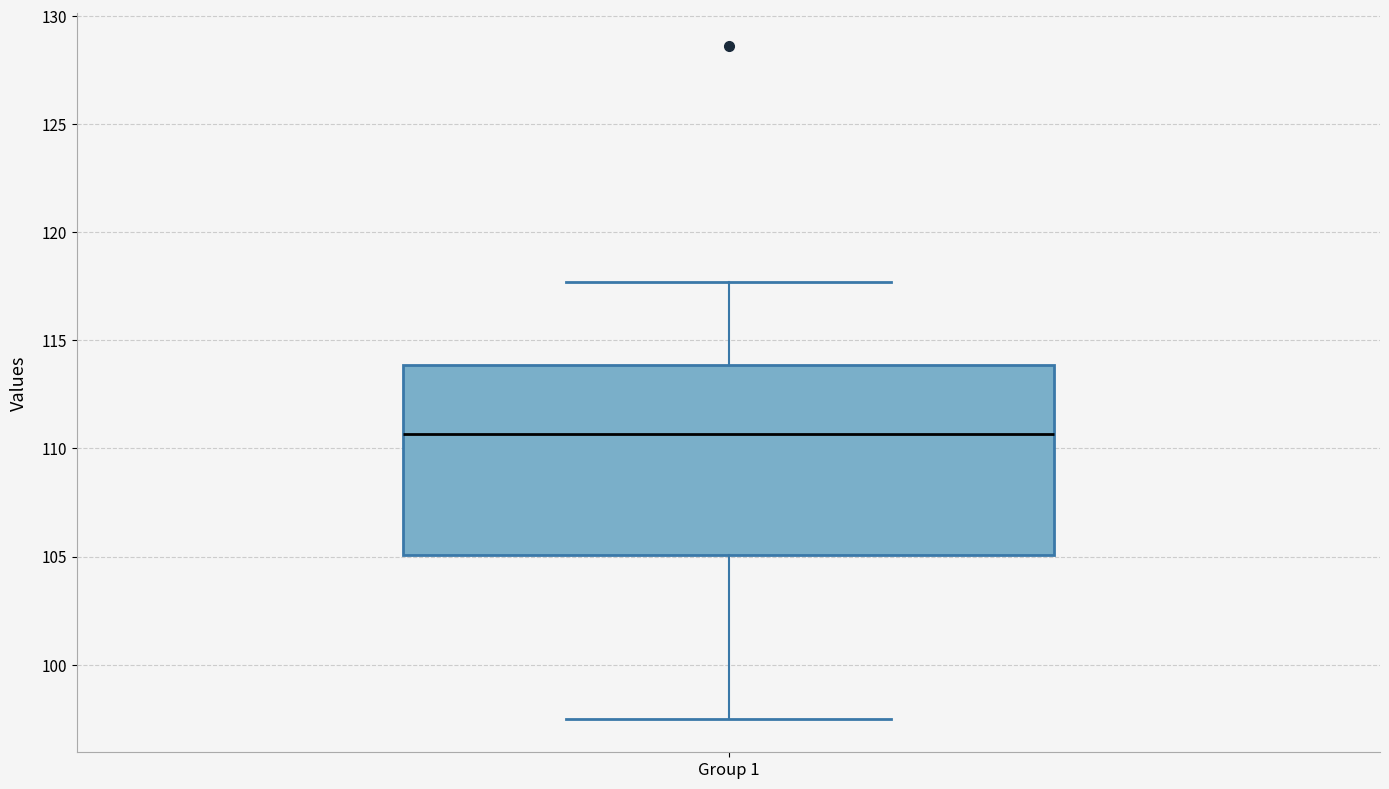

Where does the lower whisker of the box for Group 1 end on the y-axis? The values are not printed on the chart, so give them approximately, as read against the axis.

97.5